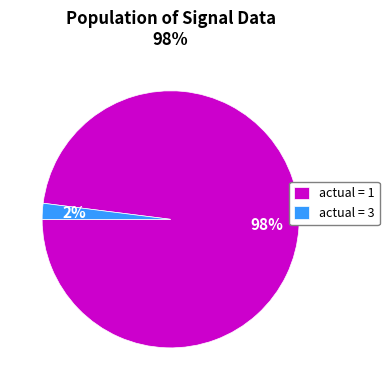

Which category has the biggest portion of the pie?

actual = 1